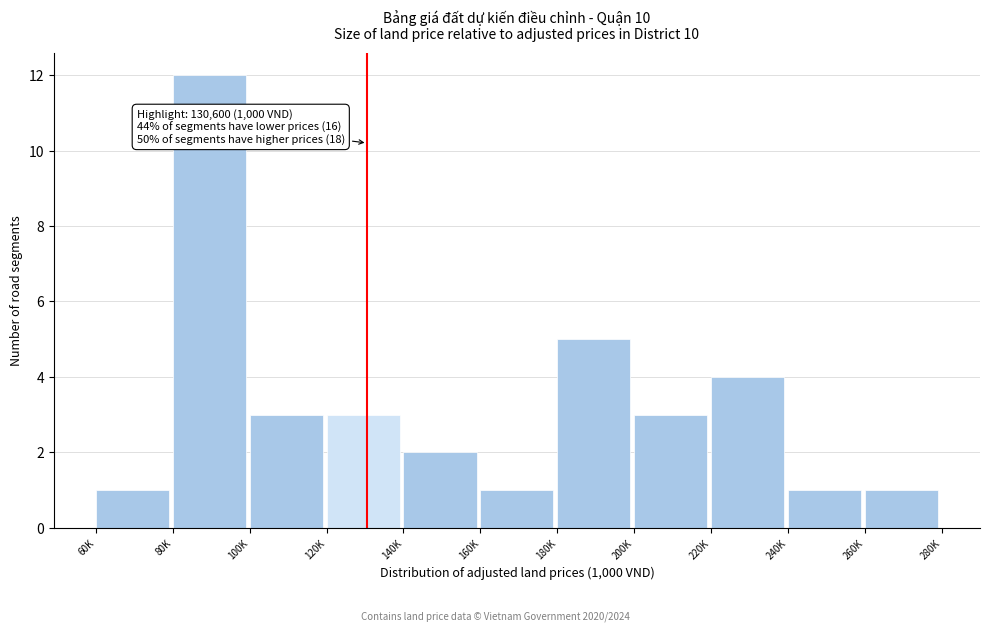

Reading left to right, what are all the values shown in this chart?

60K=1	80K=12	100K=3	120K=3	140K=2	160K=1	180K=5	200K=3	220K=4	240K=1	260K=1